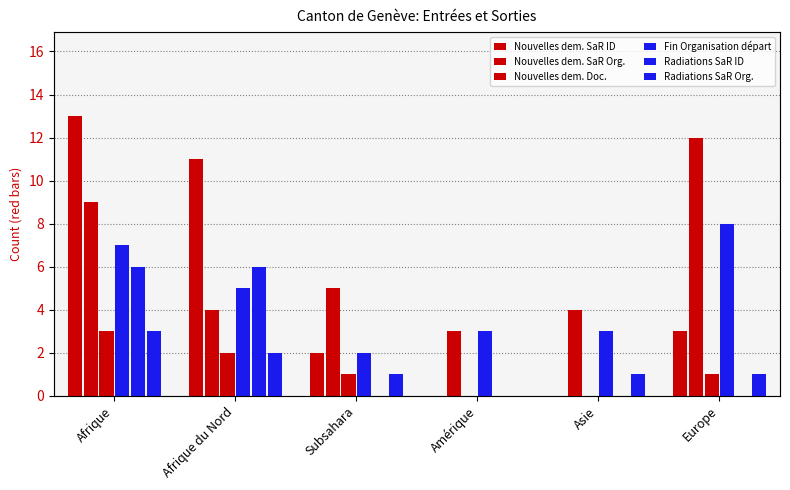

At Afrique du Nord, list the series in order from smallest to largest.

Nouvelles dem. Doc., Radiations SaR Org., Nouvelles dem. SaR Org., Fin Organisation départ, Radiations SaR ID, Nouvelles dem. SaR ID